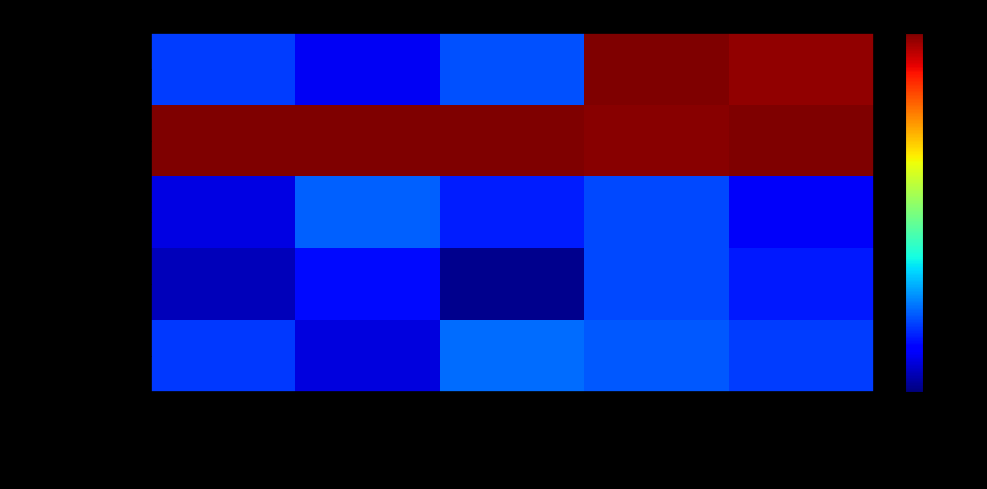

Between Extension.url and Extension, which is larger?

Extension.url